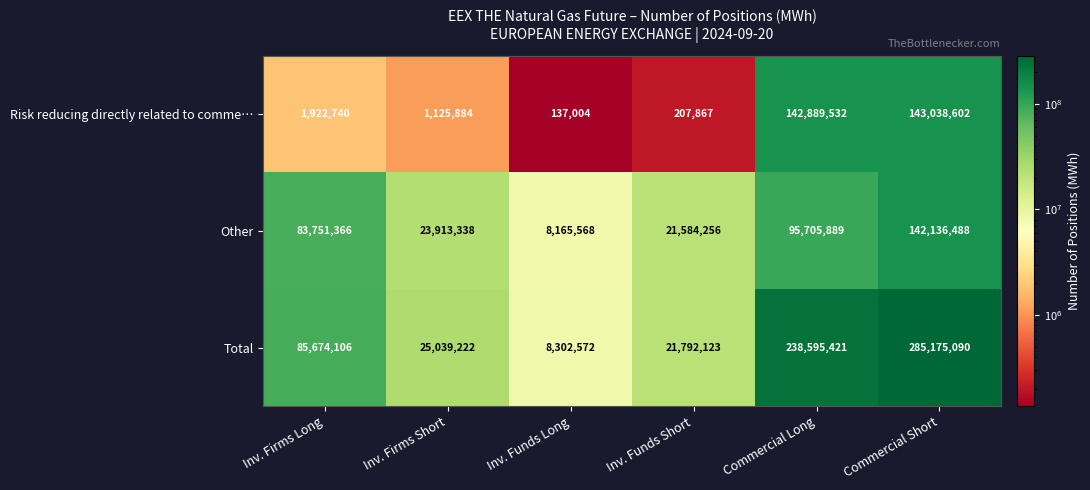

List the series in order of their peak value, highest first.

Total, Risk reducing directly related to comme…, Other